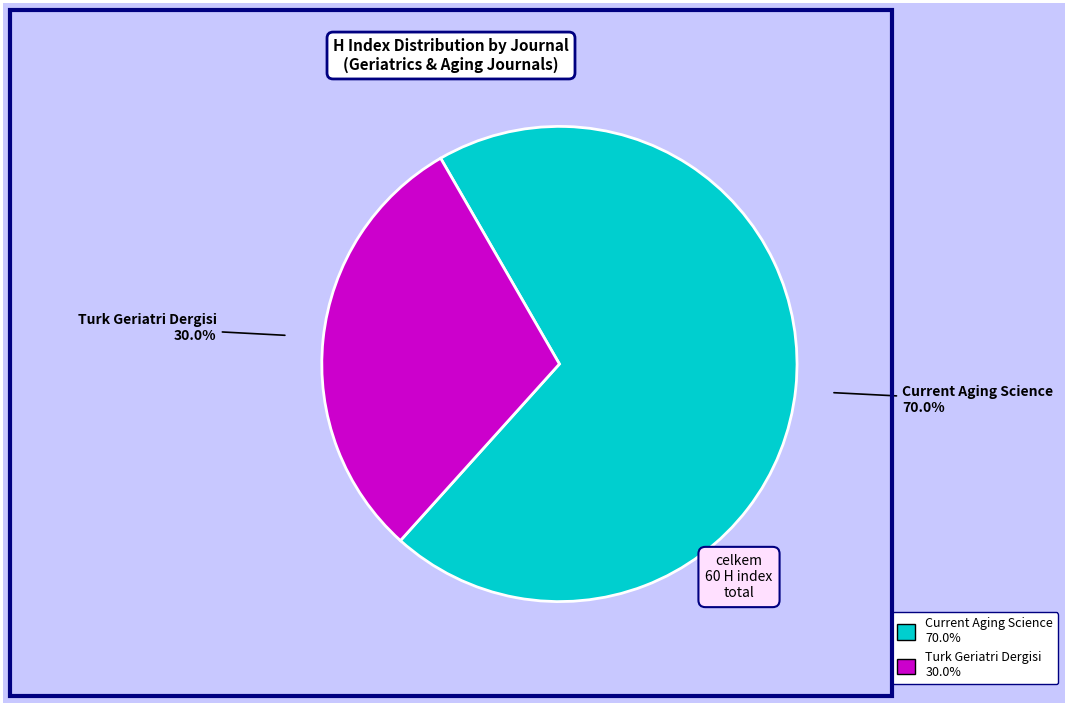

Does Current Aging Science represent more than half of the total?

Yes